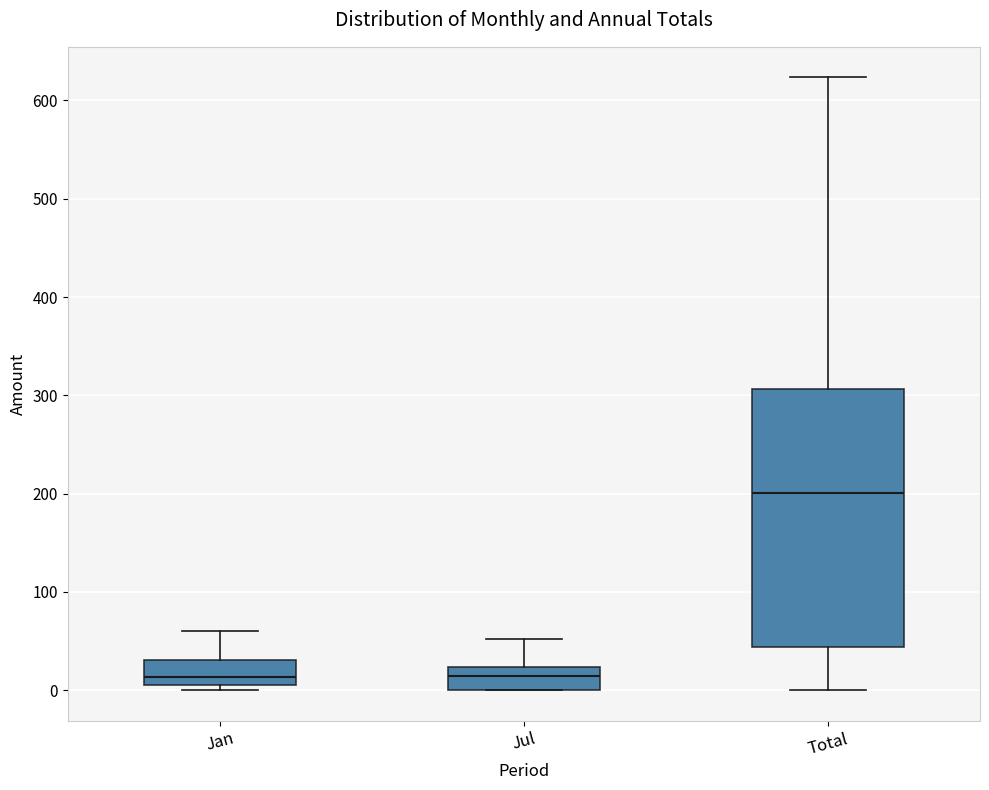

Reading left to right, transcribe this box plot: for each box, give where its median line is, the range the box spans, and where its two whiskers end, as read against the y-axis. The values are not printed on the chart, so give them approximately, as read against the axis.

Jan: median 10, box 0 to 30, whiskers 0 (just below the box's lower edge) to 60
Jul: median 10, box 0 to 20, whiskers 0 to 50
Total: median 200, box 40 to 310, whiskers 0 to 620